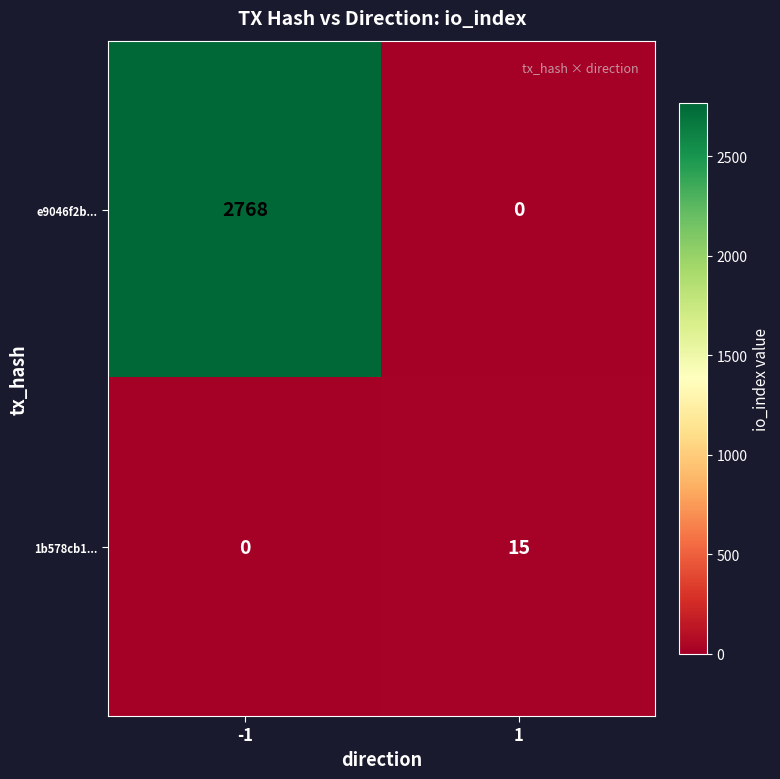

What is the greatest value displayed?

2768